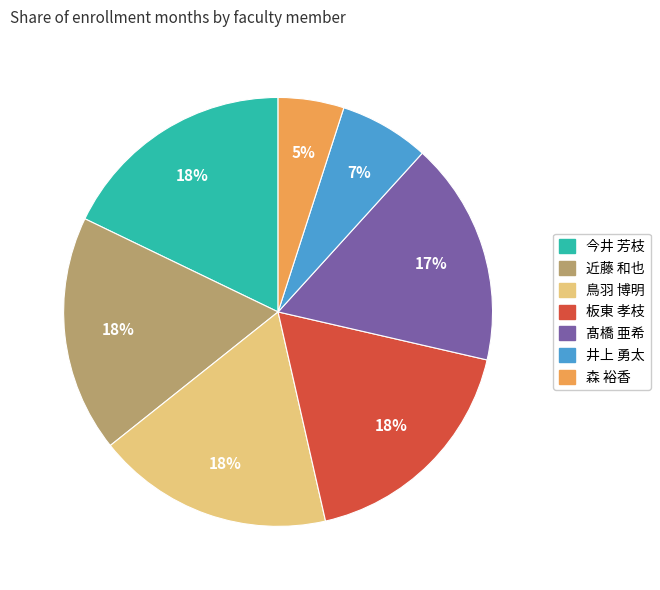

Does 森 裕香 represent more than half of the total?

No